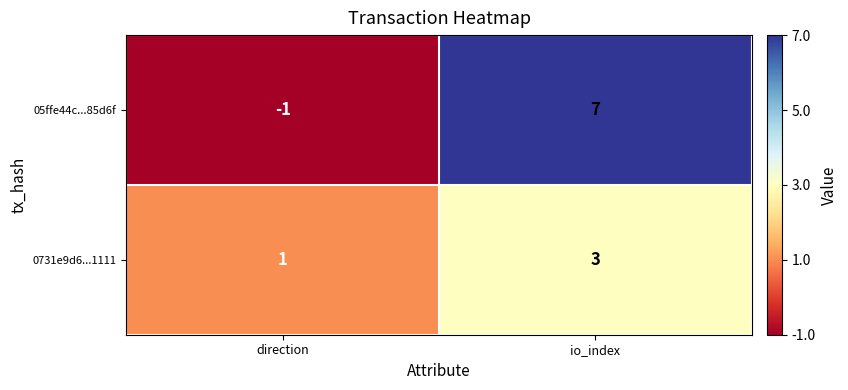

The value of 0731e9d6...1111 at direction is 0. True or false?

False